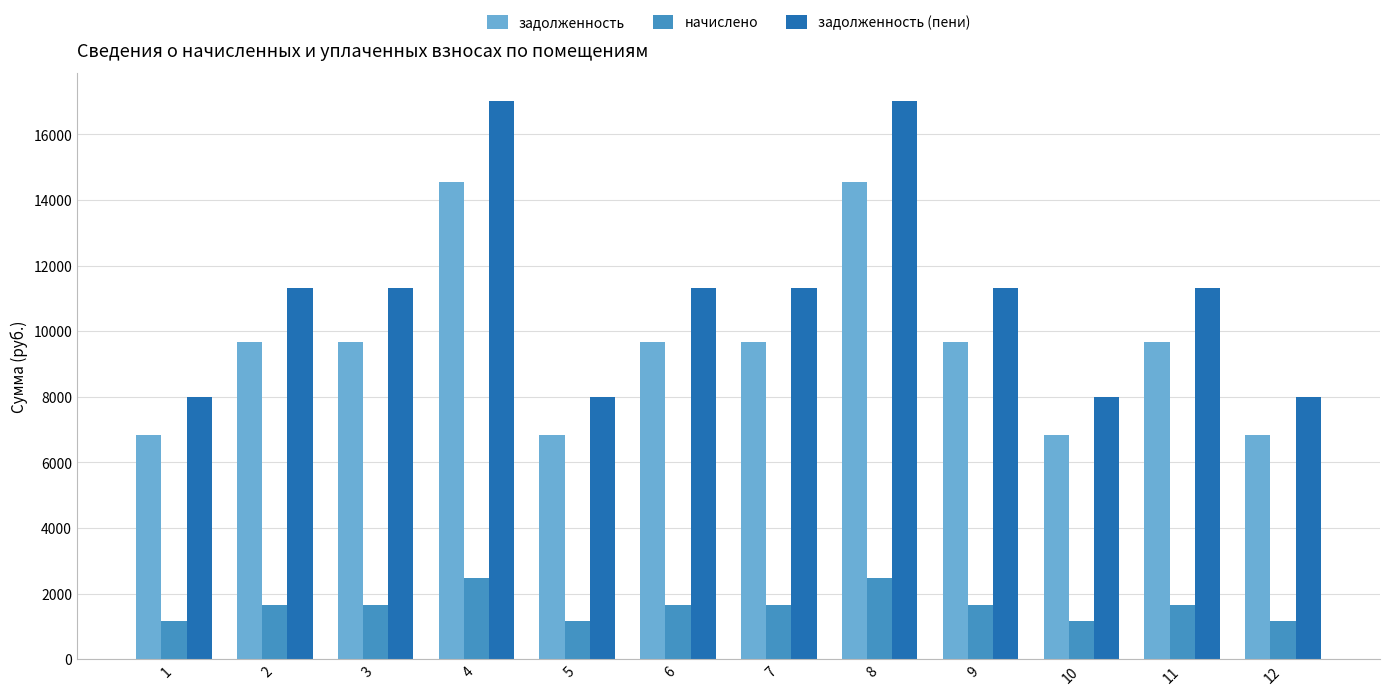

List the series in order of their overall mean, highest first.

задолженность (пени), задолженность, начислено